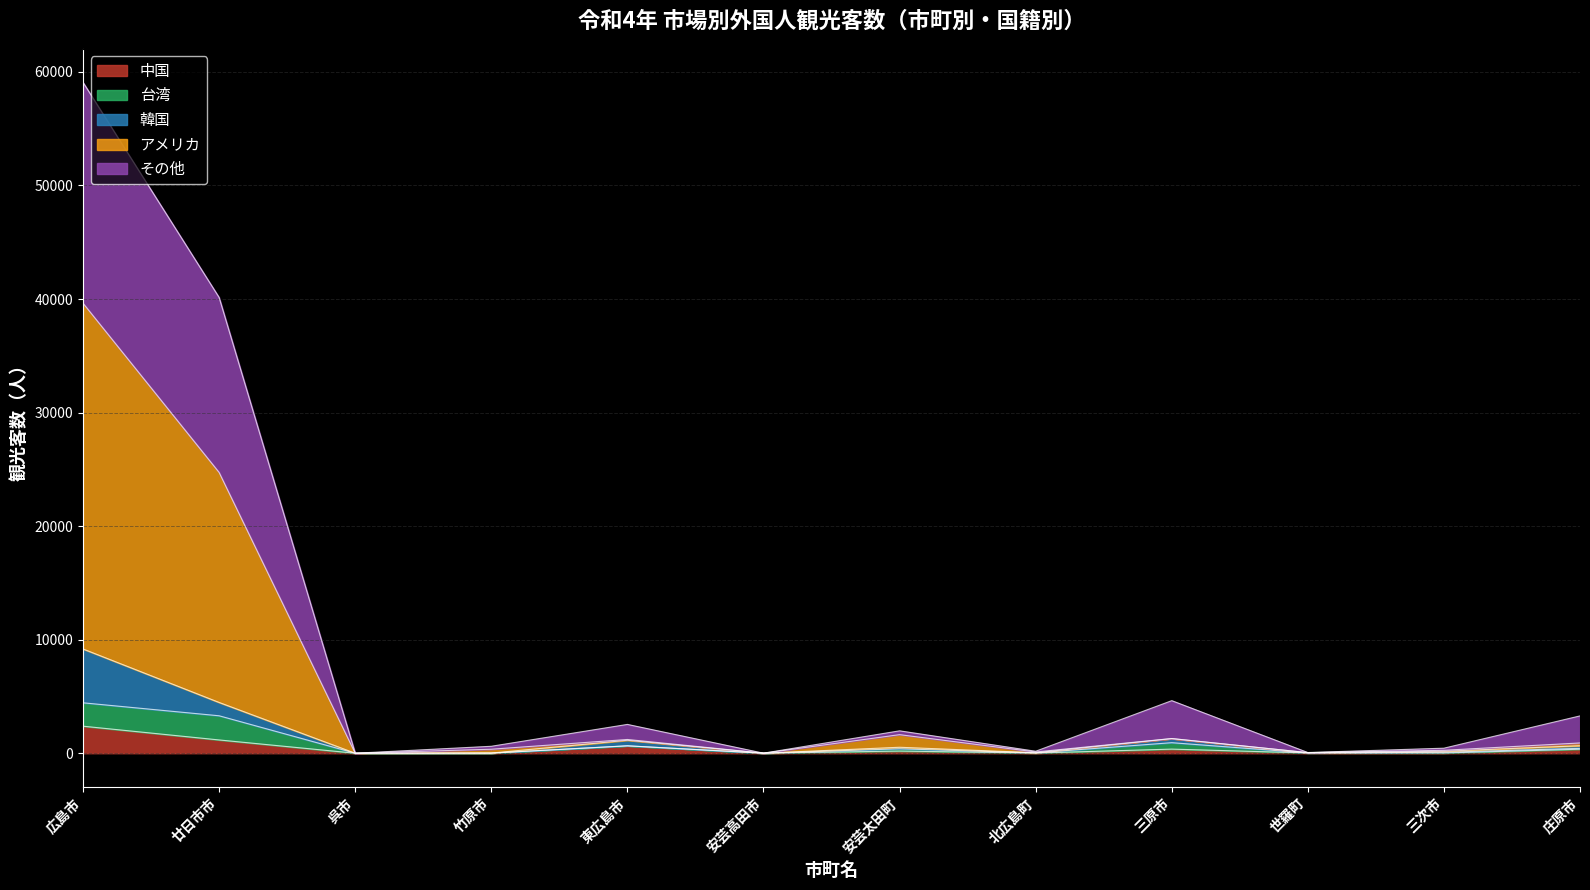

True or false: アメリカ has more than 2 points higher than both neighbors.

True